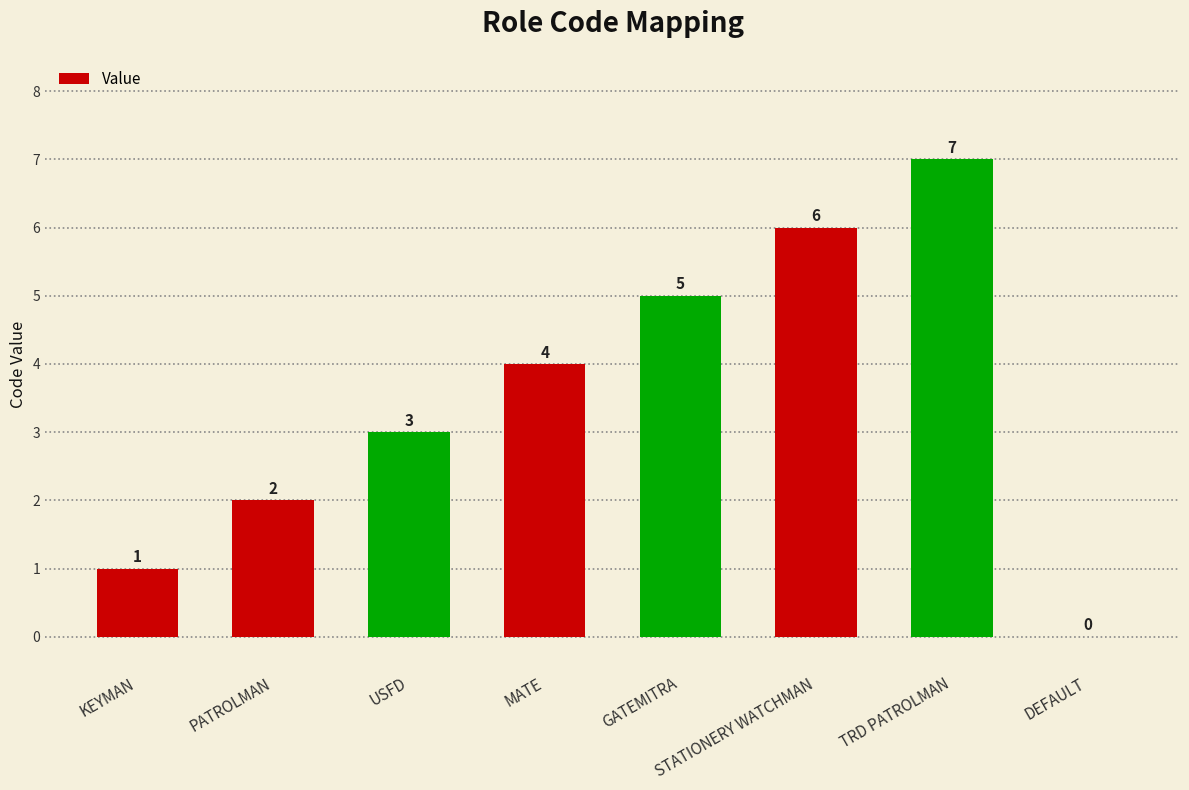

What value does the data have at GATEMITRA?

5